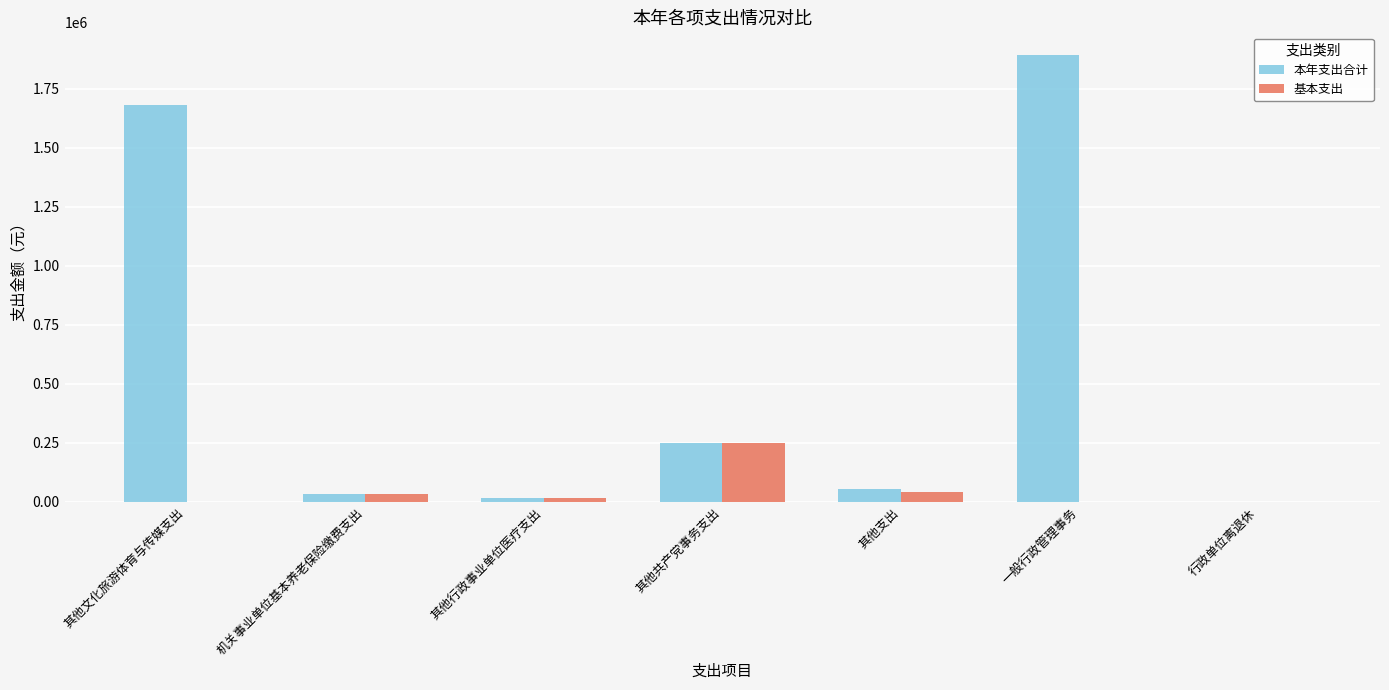

Is it true that 本年支出合计 equals 1683308.0 at 其他文化旅游体育与传媒支出?

True